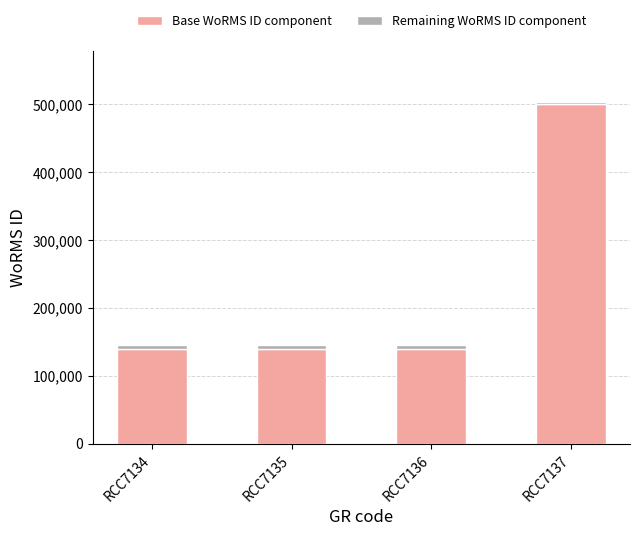

What is the maximum value for Base WoRMS ID component?

500000